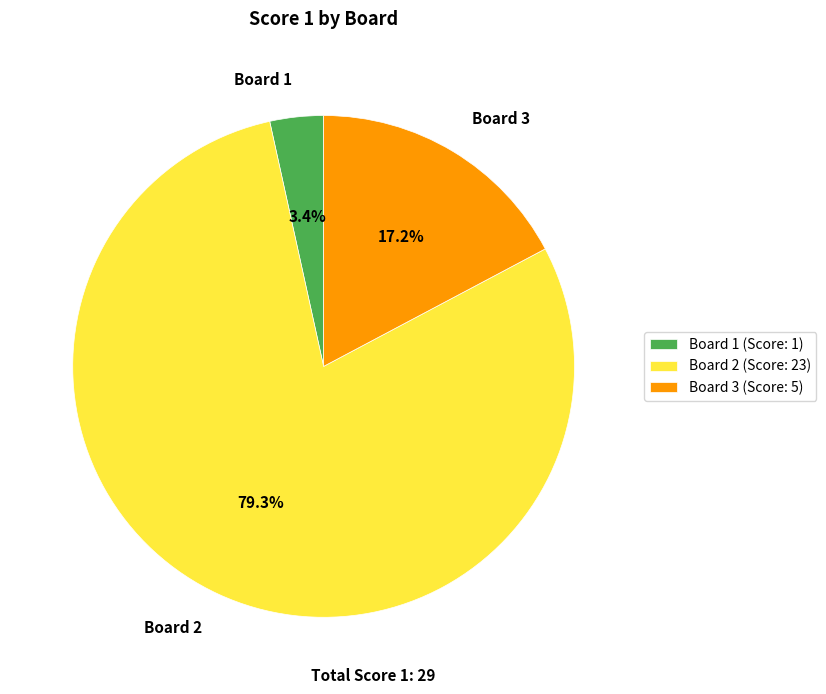

Rank the categories by value from highest to lowest.

Board 2, Board 3, Board 1